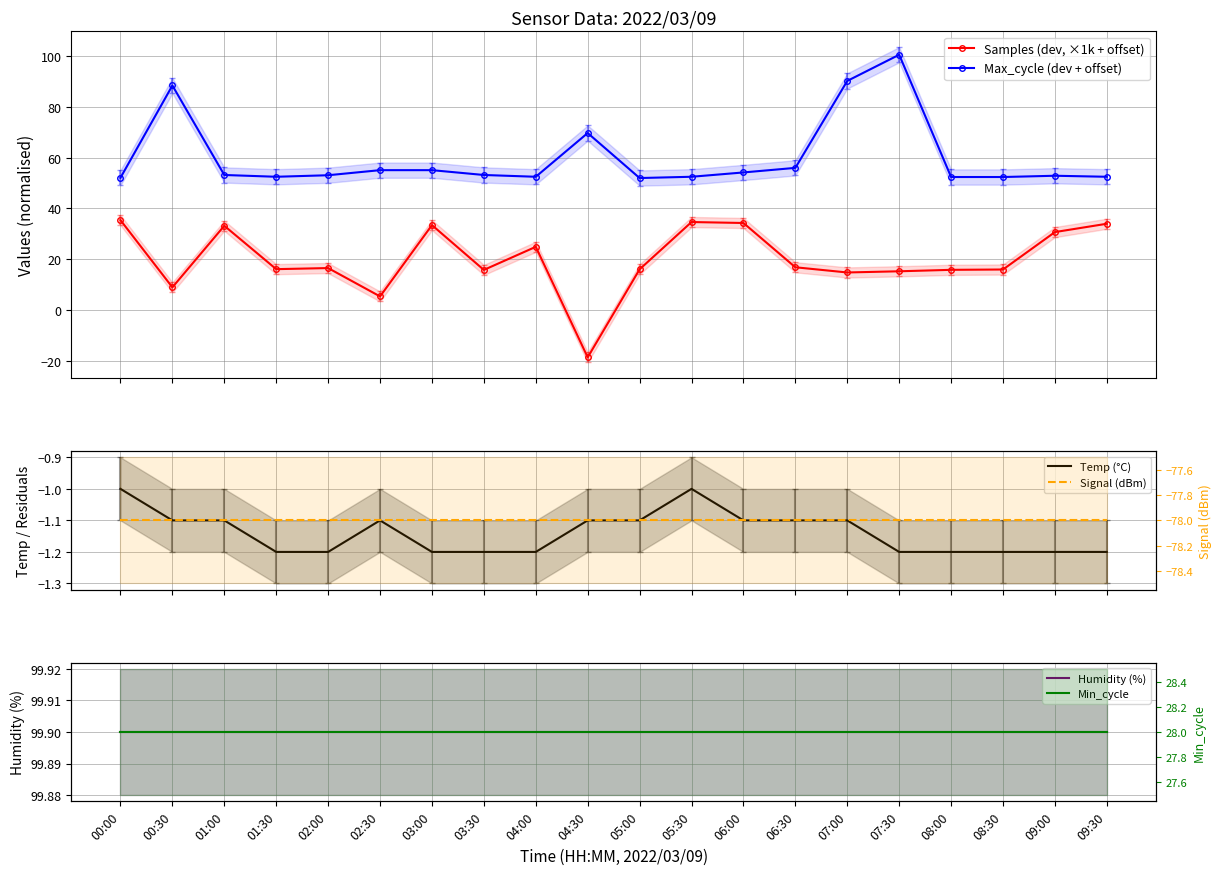

Where is Temp (°C) nearest to the value -1?

00:00